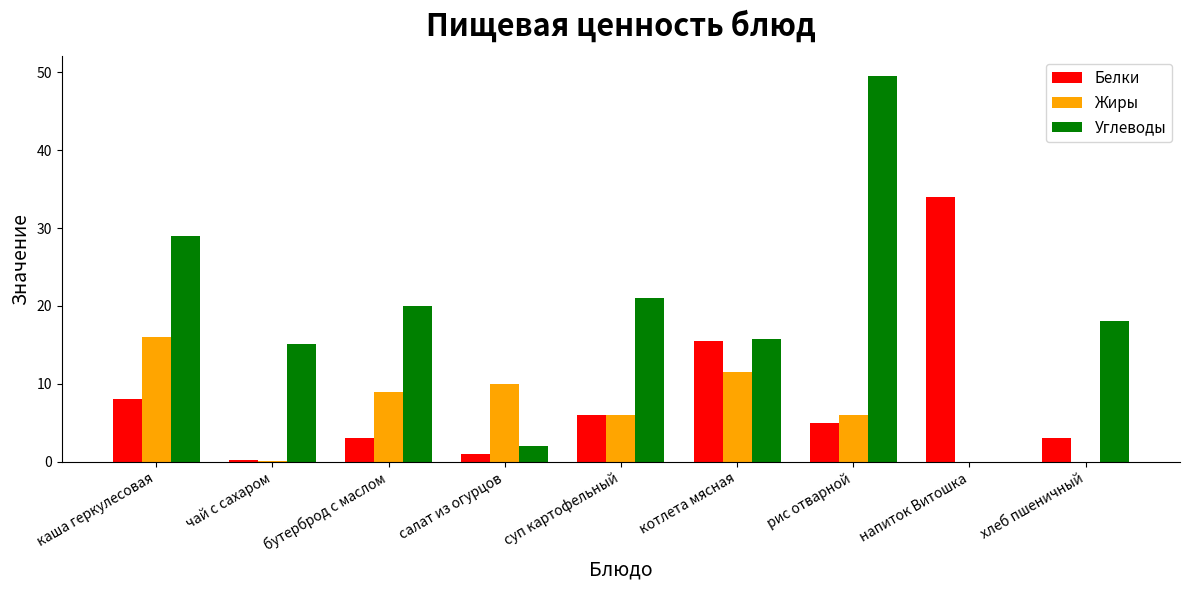

Which series has the largest total across all categories?

Углеводы